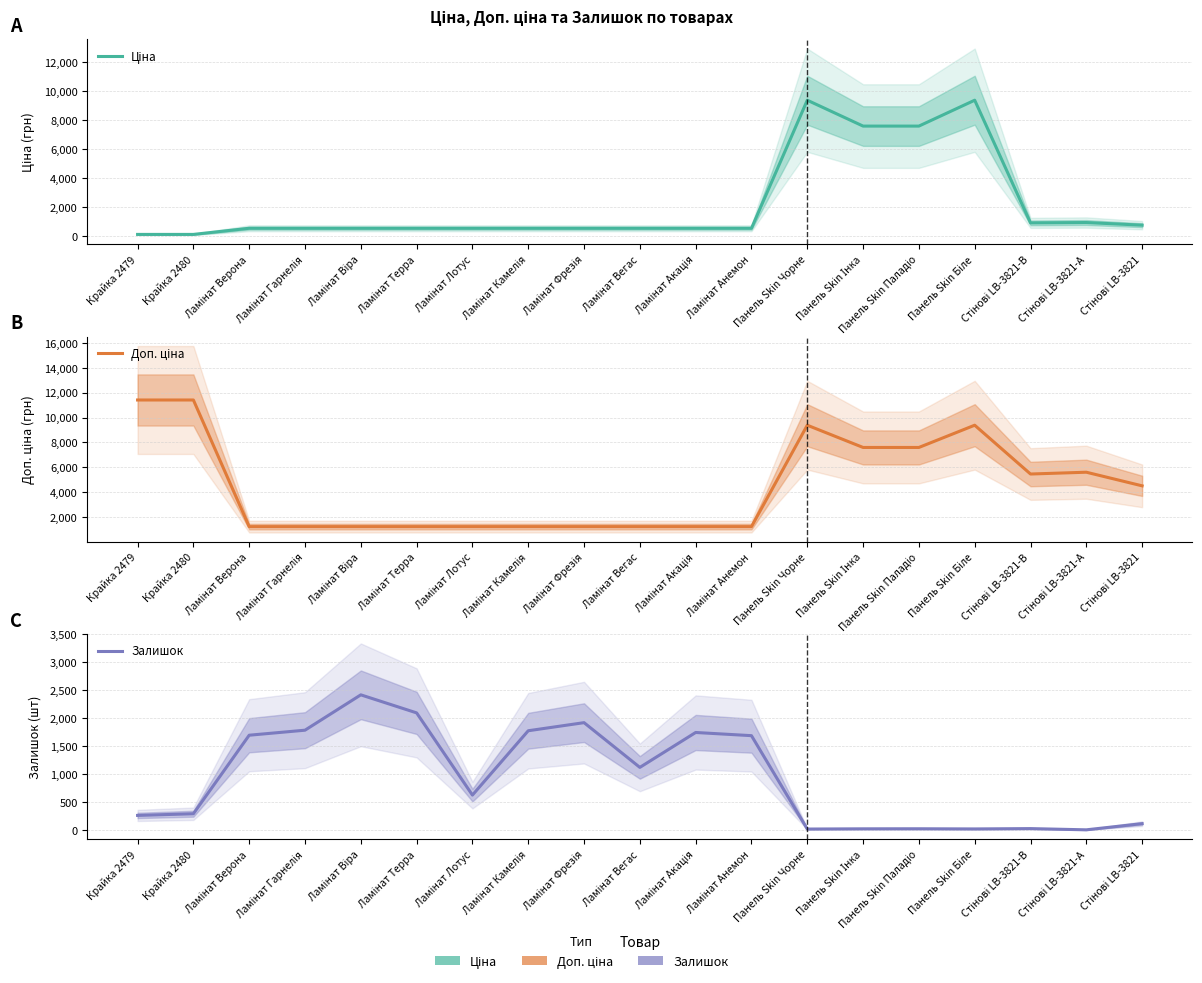

Which series has the largest total across all categories?

Доп. ціна